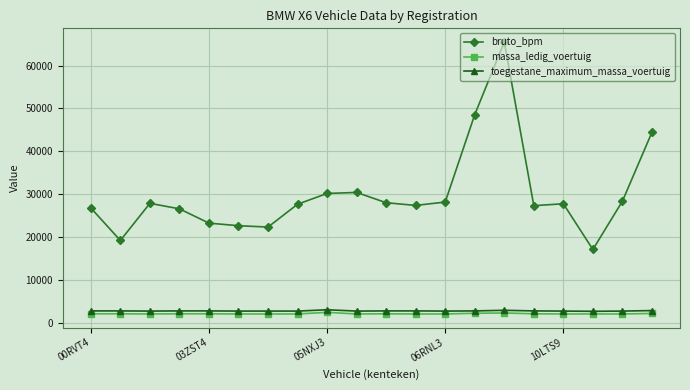

True or false: toegestane_maximum_massa_voertuig has more than 0 interior local peaks.

True